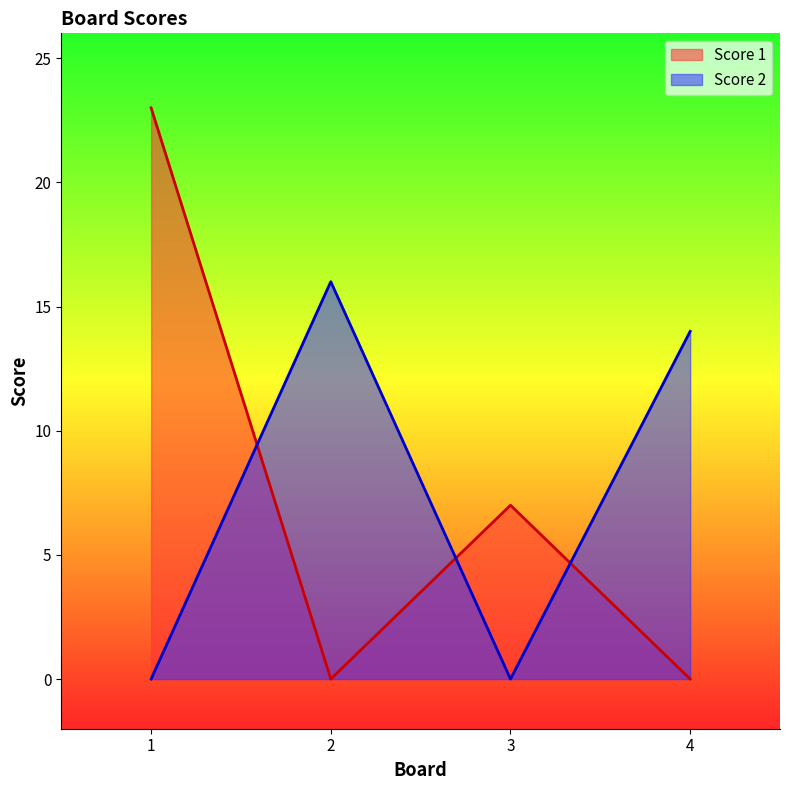

What is the average value of the Score 1 series?

8